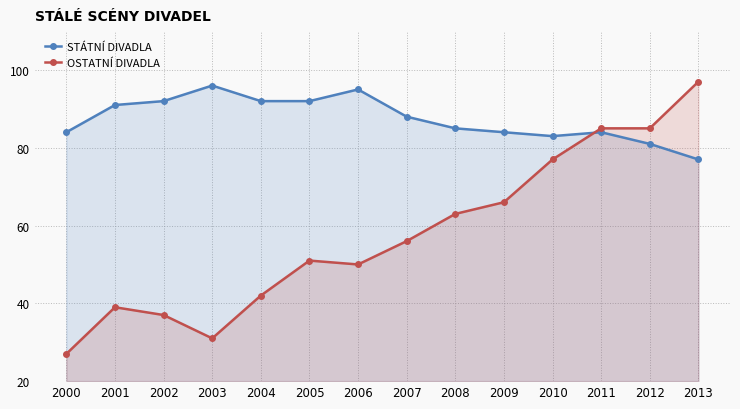

List the series in order of their overall mean, highest first.

STÁTNÍ DIVADLA, OSTATNÍ DIVADLA